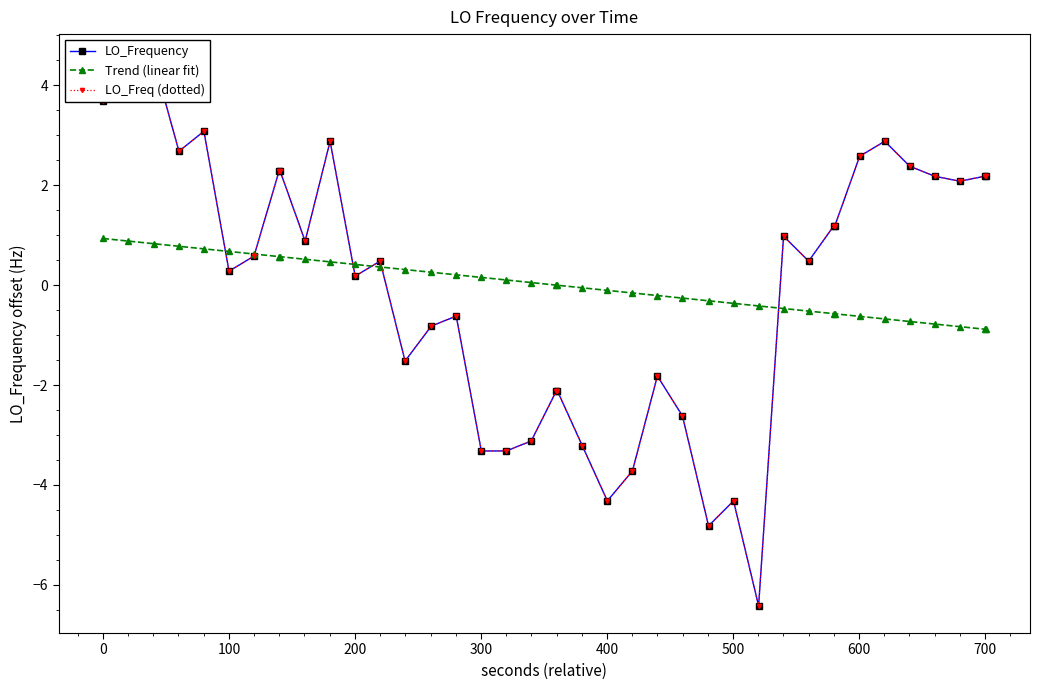

Reading right to left, extract all data points from this chart.

LO_Frequency: 2.2	2.2	2.1	2.2	2.4	2.9	2.6	1.2	1.2	0.5	1.0	-6.4	-4.3	-4.8	-2.6	-1.8	-3.7	-4.3	-3.2	-2.1	-2.1	-3.1	-3.3	-3.3	-0.6	-0.8	-1.5	0.5	0.2	2.9	0.9	2.3	2.3	0.6	0.3	3.1	2.7	4.5	4.2	3.7
Trend (linear fit): -0.9	-0.9	-0.8	-0.8	-0.7	-0.7	-0.6	-0.6	-0.6	-0.5	-0.5	-0.4	-0.4	-0.3	-0.3	-0.2	-0.2	-0.1	-0.1	-0.0	-0.0	0.1	0.1	0.2	0.2	0.3	0.3	0.4	0.4	0.5	0.5	0.6	0.6	0.6	0.7	0.7	0.8	0.8	0.9	0.9
LO_Freq (dotted): 2.2	2.2	2.1	2.2	2.4	2.9	2.6	1.2	1.2	0.5	1.0	-6.4	-4.3	-4.8	-2.6	-1.8	-3.7	-4.3	-3.2	-2.1	-2.1	-3.1	-3.3	-3.3	-0.6	-0.8	-1.5	0.5	0.2	2.9	0.9	2.3	2.3	0.6	0.3	3.1	2.7	4.5	4.2	3.7